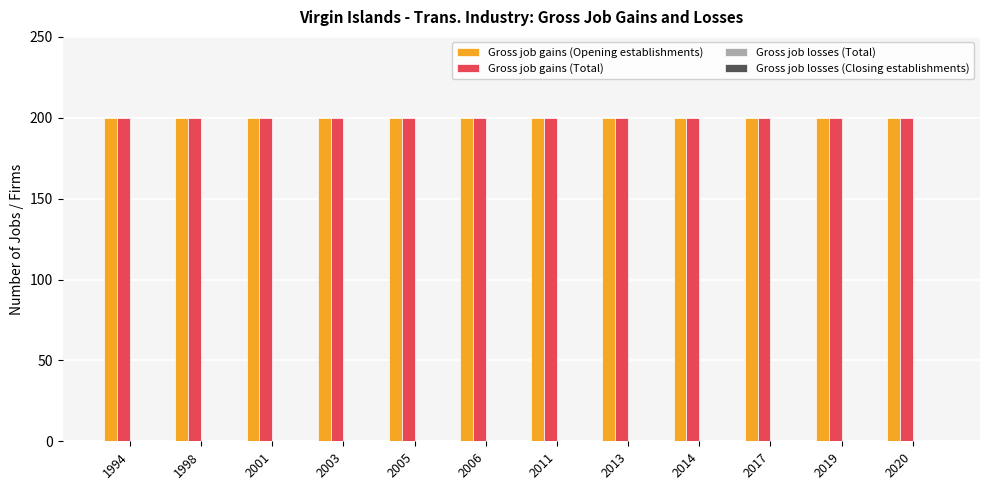

Read the Gross job gains (Total) value at 2001.

200